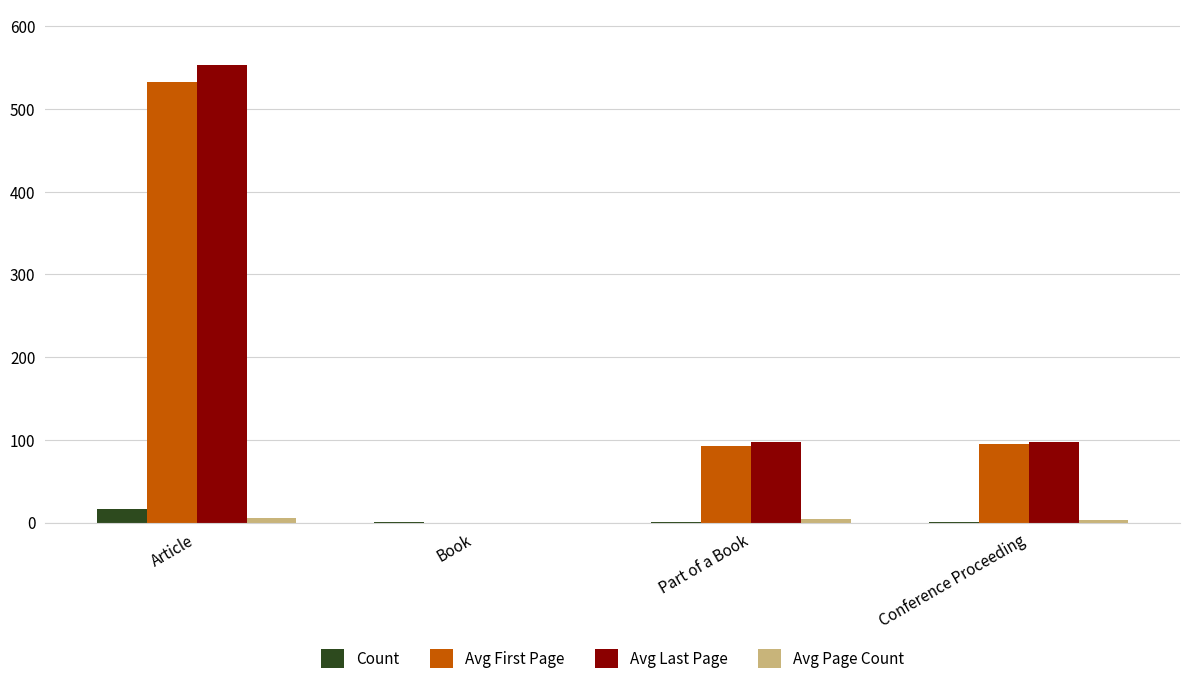

Which series changed the most between Book and Part of a Book?

Avg Last Page